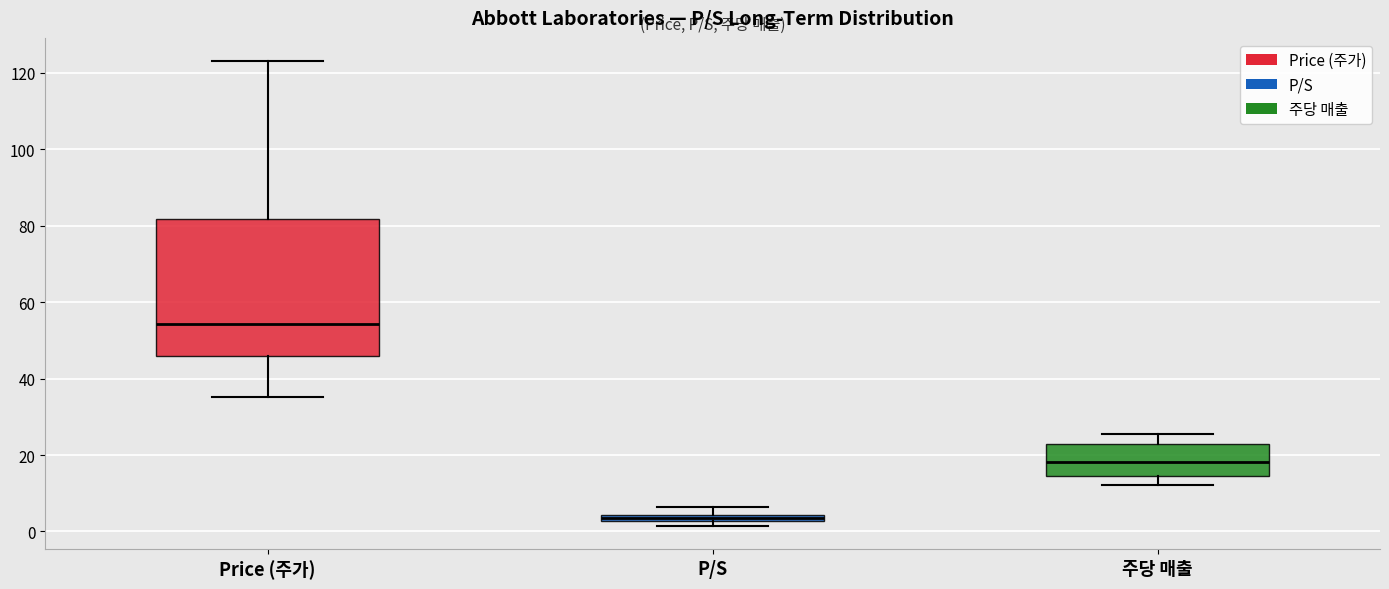

Where is the lower edge of the box for P/S on the y-axis? The values are not printed on the chart, so give them approximately, as read against the axis.

2